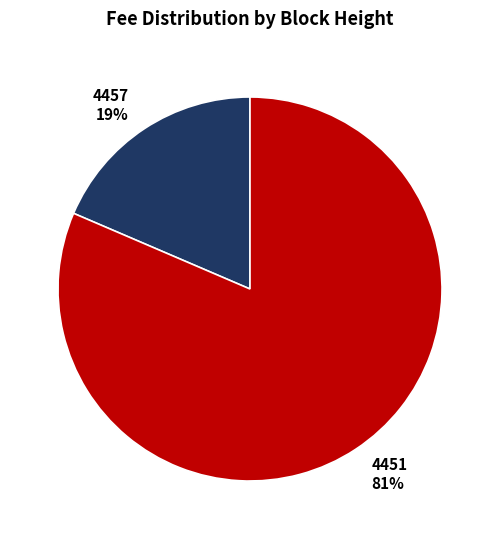

True or false: 4451 accounts for 81% of the total.

True